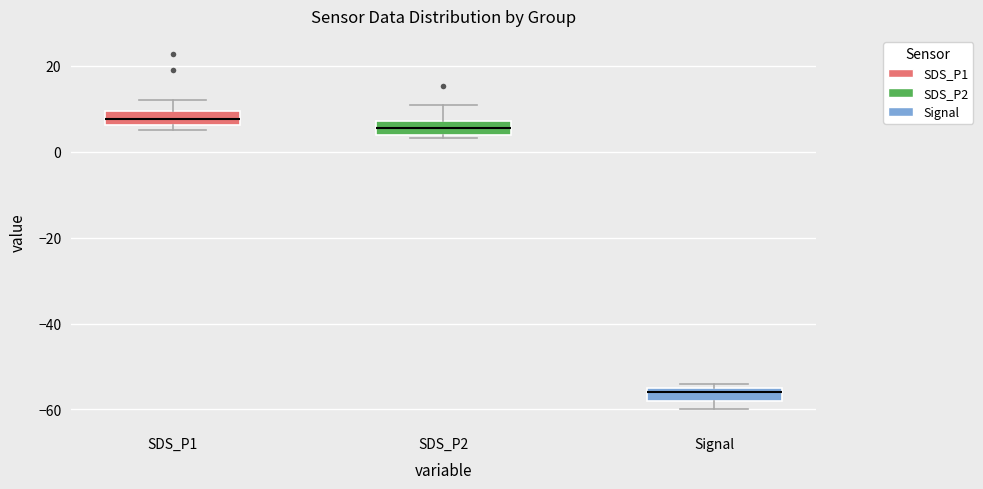

Reading left to right, read every box against the y-axis: the position of its median line, the range the box covers, and the ends of its whiskers. The values are not printed on the chart, so give them approximately, as read against the axis.

SDS_P1: median 8, box 6 to 10, whiskers 6 (just below the box's lower edge) to 12
SDS_P2: median 6, box 4 to 8, whiskers 4 (just below the box's lower edge) to 10
Signal: median -56, box -58 to -54, whiskers -60 to -54 (just above the box's upper edge)